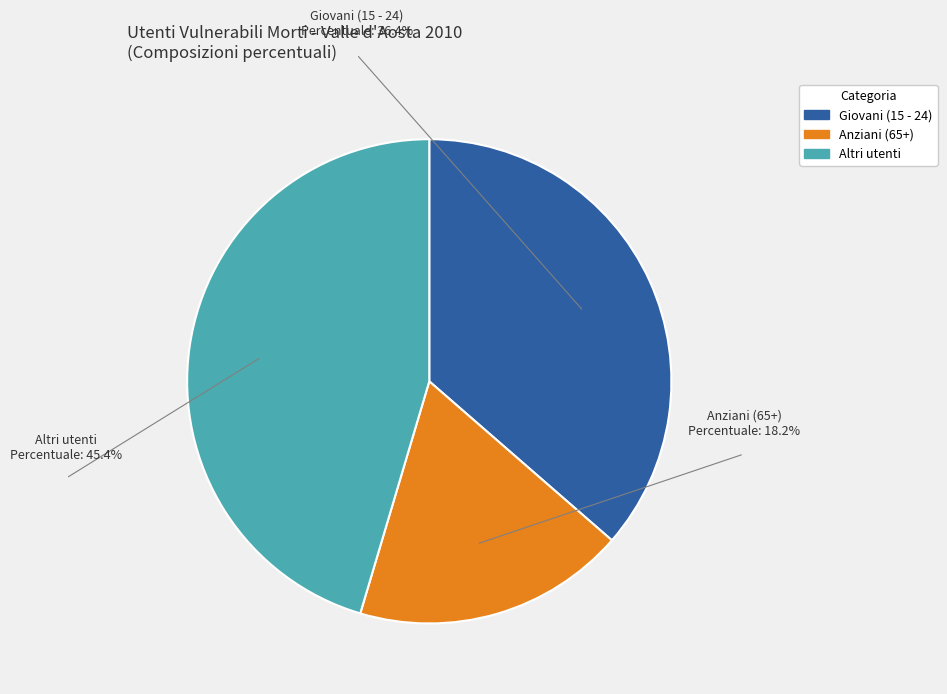

How many slices are in this pie chart?

3